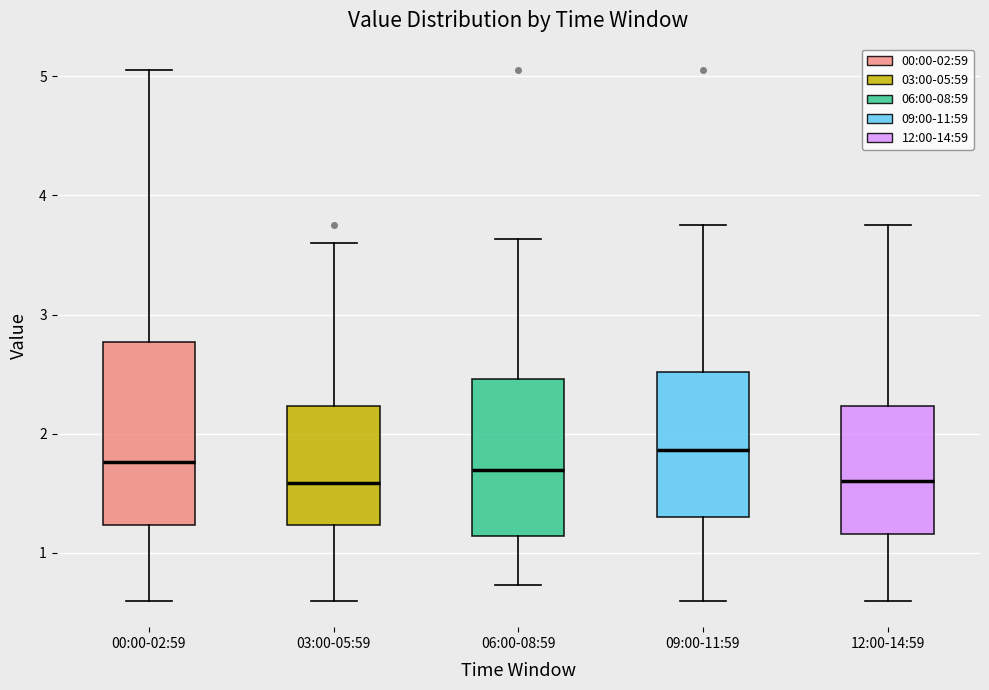

Which box is the tallest, from its lower edge to its upper edge?

00:00-02:59